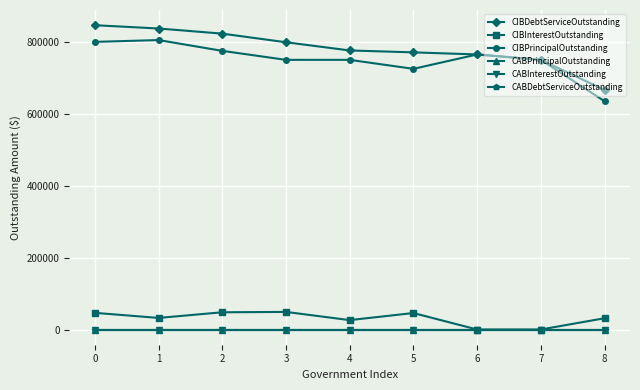

True or false: CIBPrincipalOutstanding and CIBDebtServiceOutstanding intersect in this chart.

False